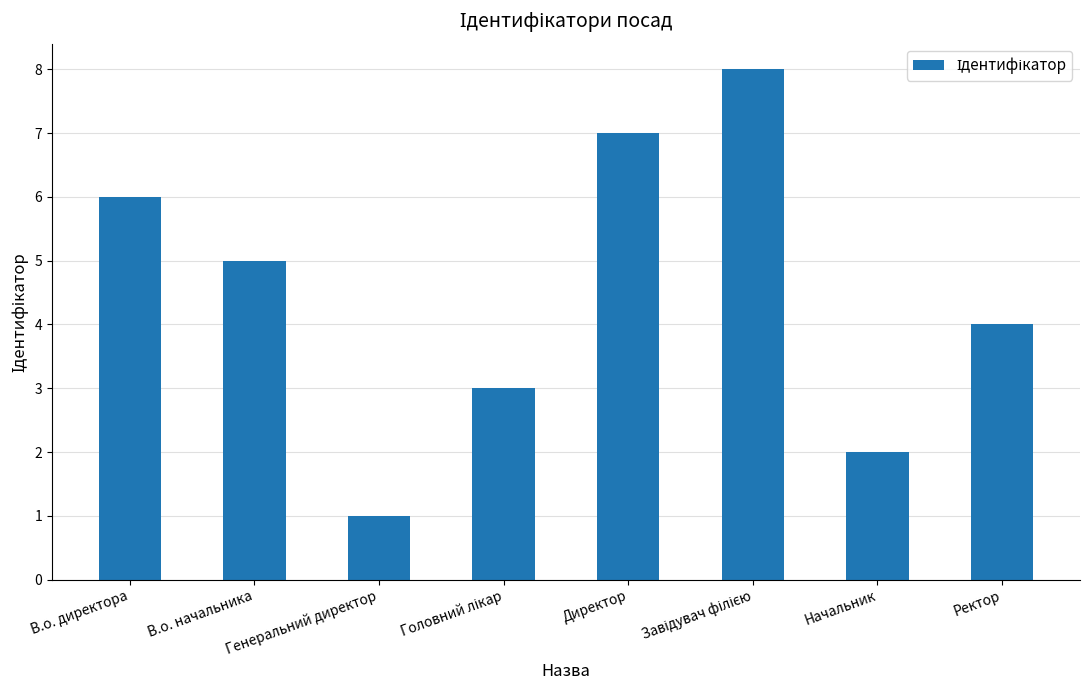

Reading left to right, list all the values displayed in this chart.

6	5	1	3	7	8	2	4